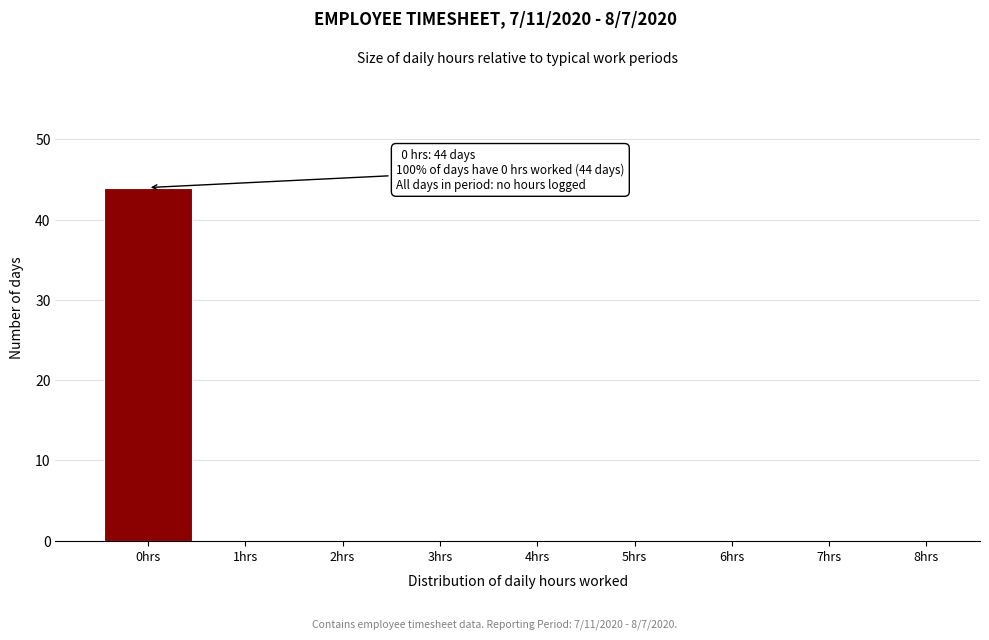

Reading right to left, what are all the values shown in this chart?

8hrs=0	7hrs=0	6hrs=0	5hrs=0	4hrs=0	3hrs=0	2hrs=0	1hrs=0	0hrs=44